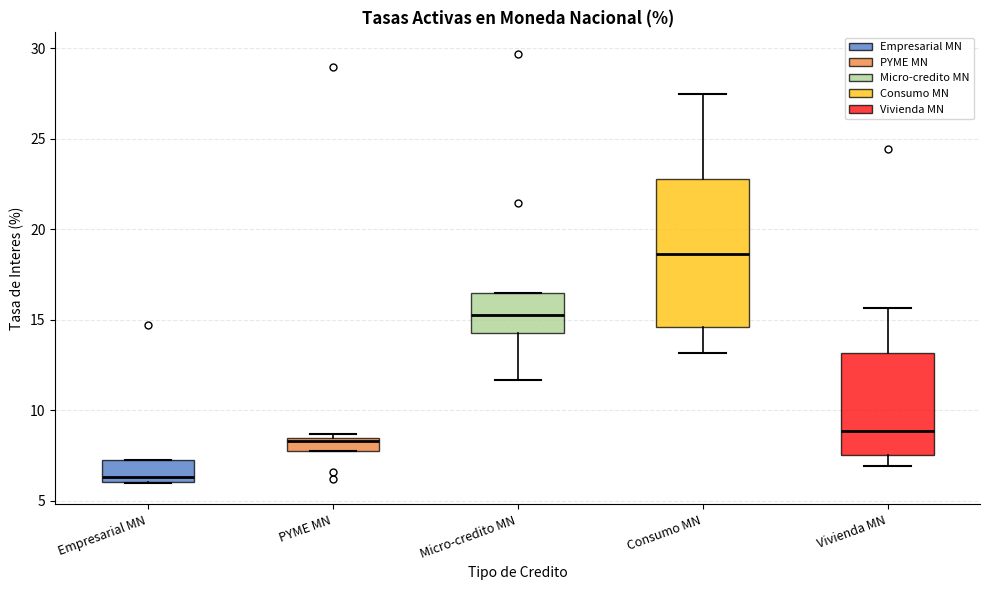

Where does the upper whisker of the box for Vivienda MN end on the y-axis? The values are not printed on the chart, so give them approximately, as read against the axis.

15.5